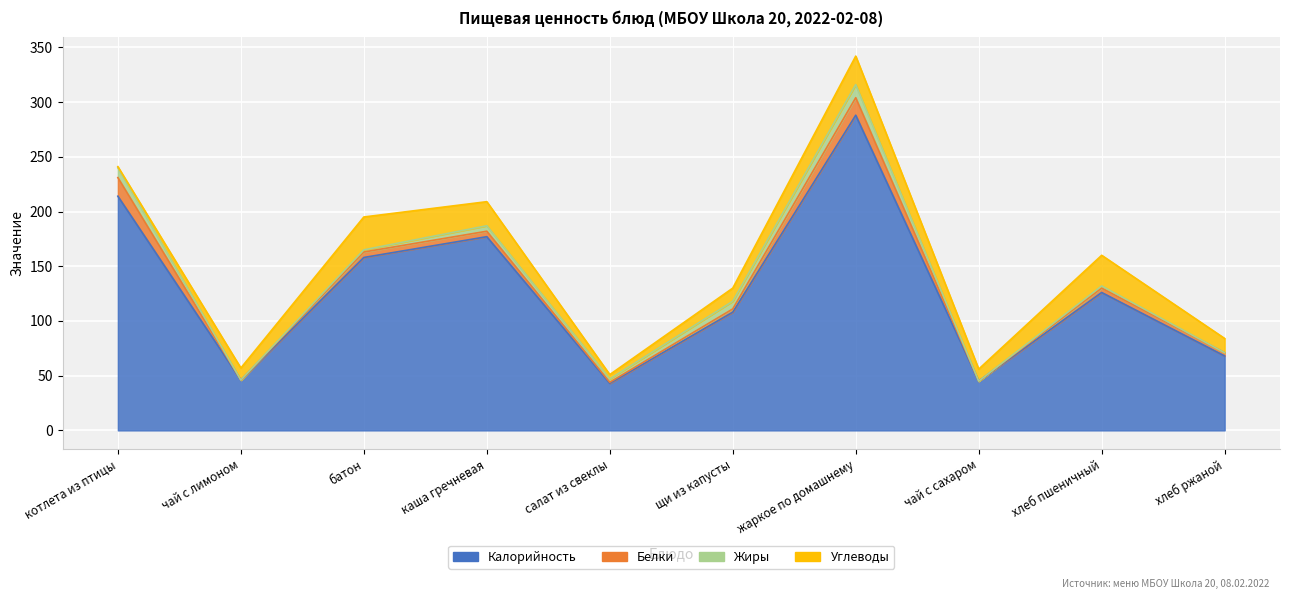

The value of Углеводы at чай с лимоном is 11. True or false?

True